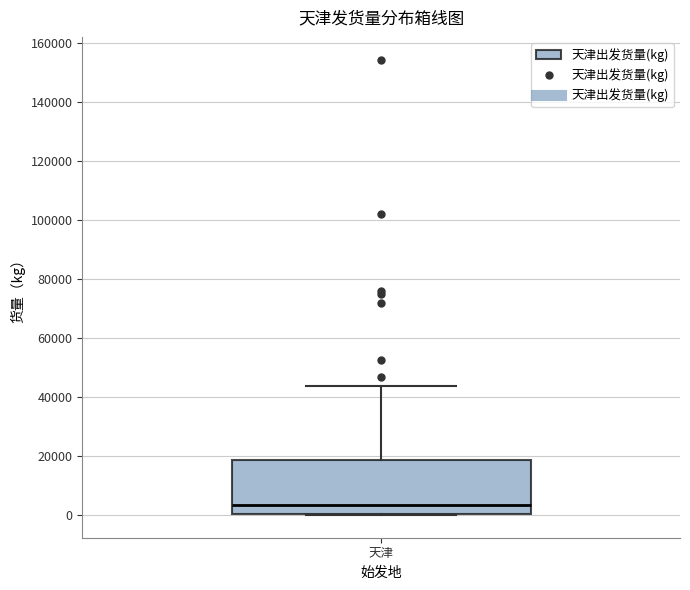

Where does the median line of the box for 天津 sit on the y-axis? The values are not printed on the chart, so give them approximately, as read against the axis.

4000